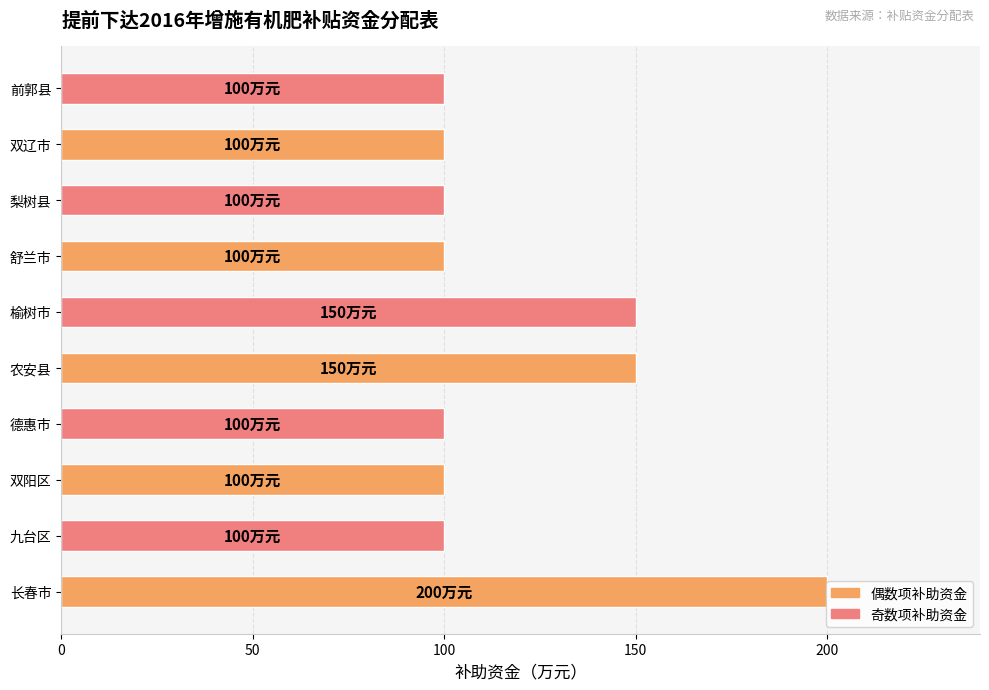

Is it true that the value at 农安县 is 230?

False